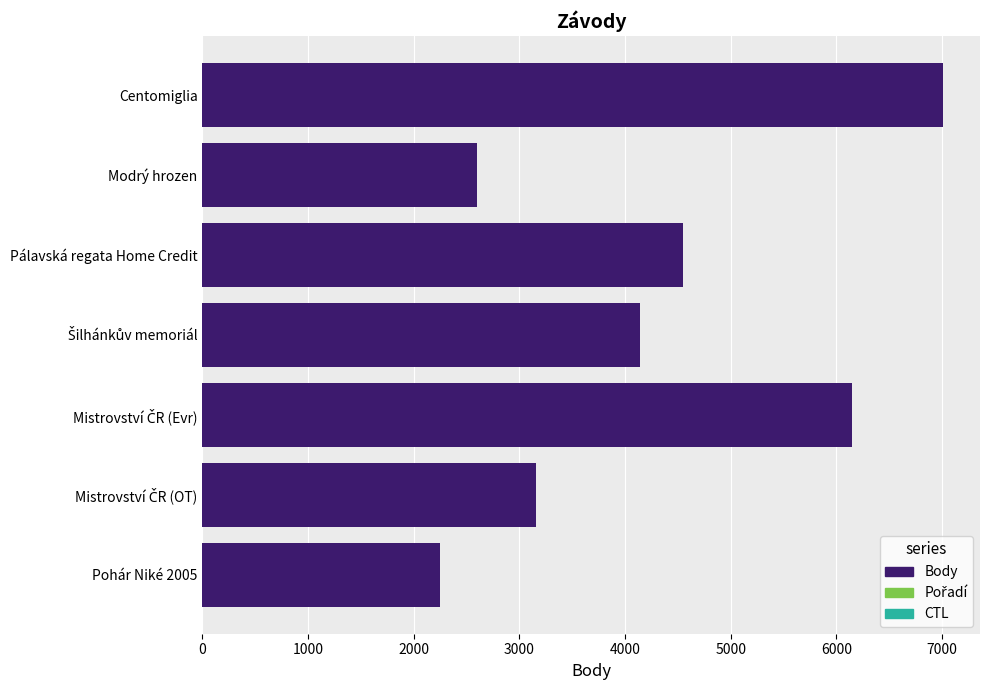

What is the label of the 1st bar from the bottom?

Pohár Niké 2005